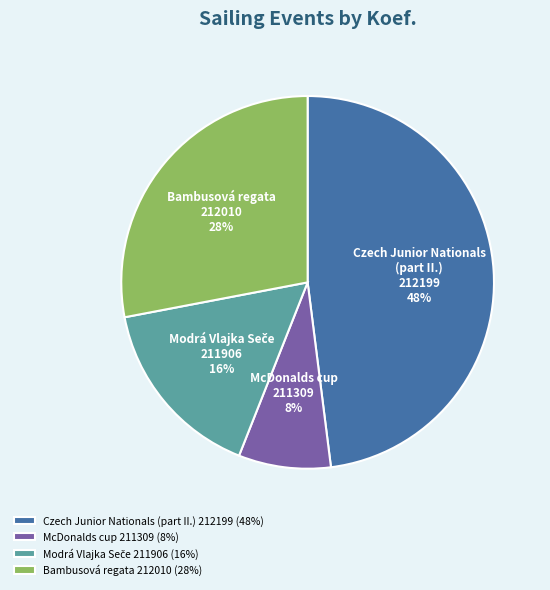

Do Bambusová regata 212010 (28%) and McDonalds cup 211309 (8%) together represent more than half of the pie?

No